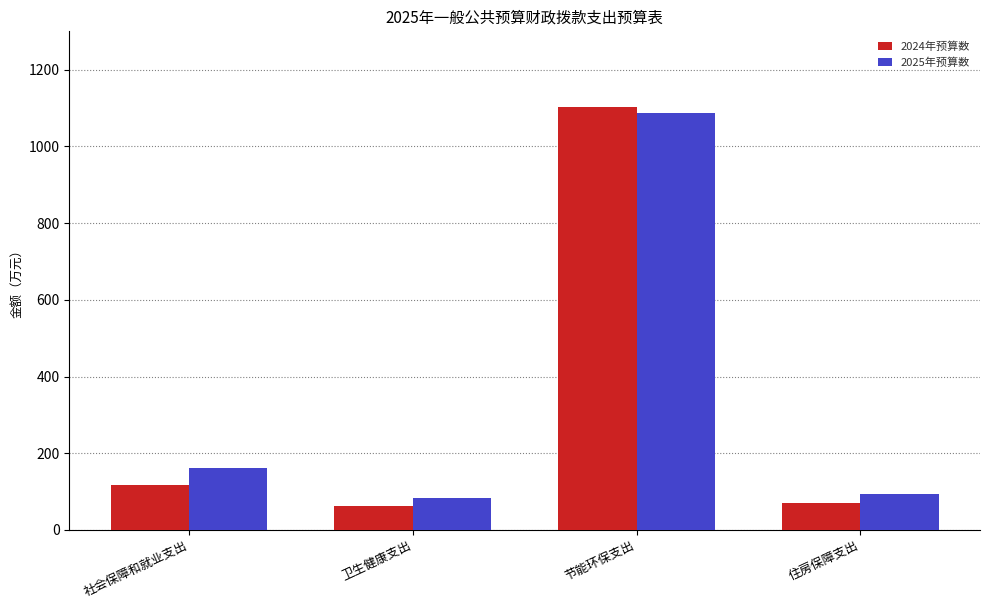

What is the greatest value displayed?

1103.6